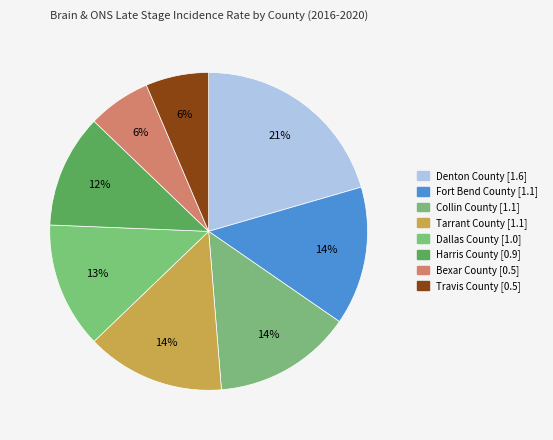

Count the number of slices in the pie.

8